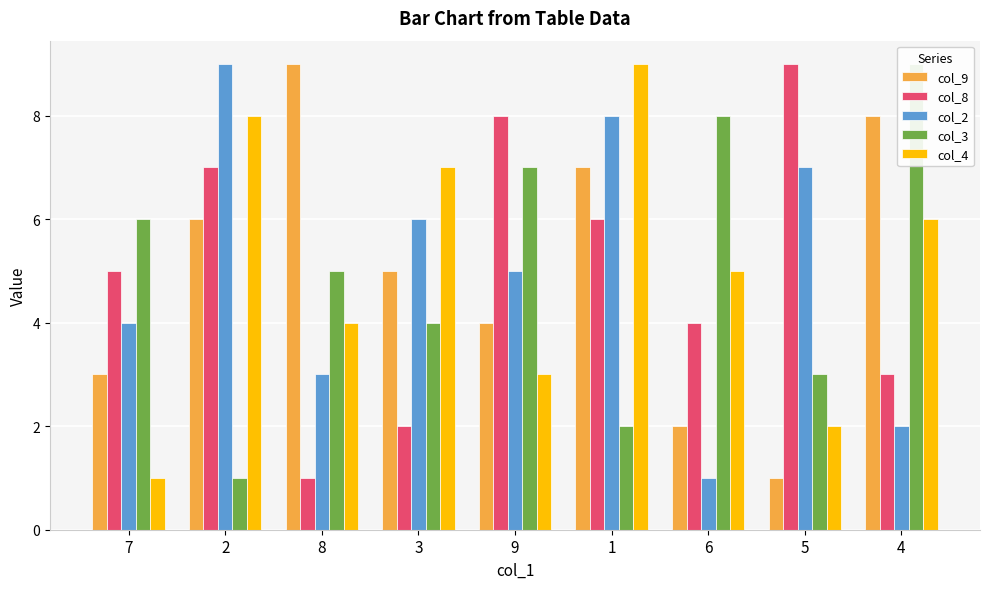

Read the col_2 value at 3.

6